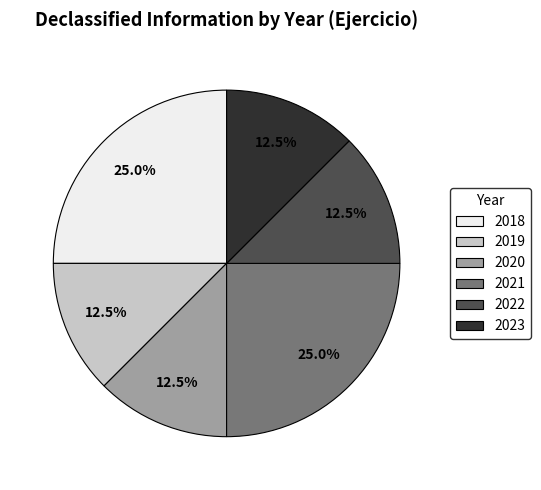

Is 2022 the majority of the pie?

No